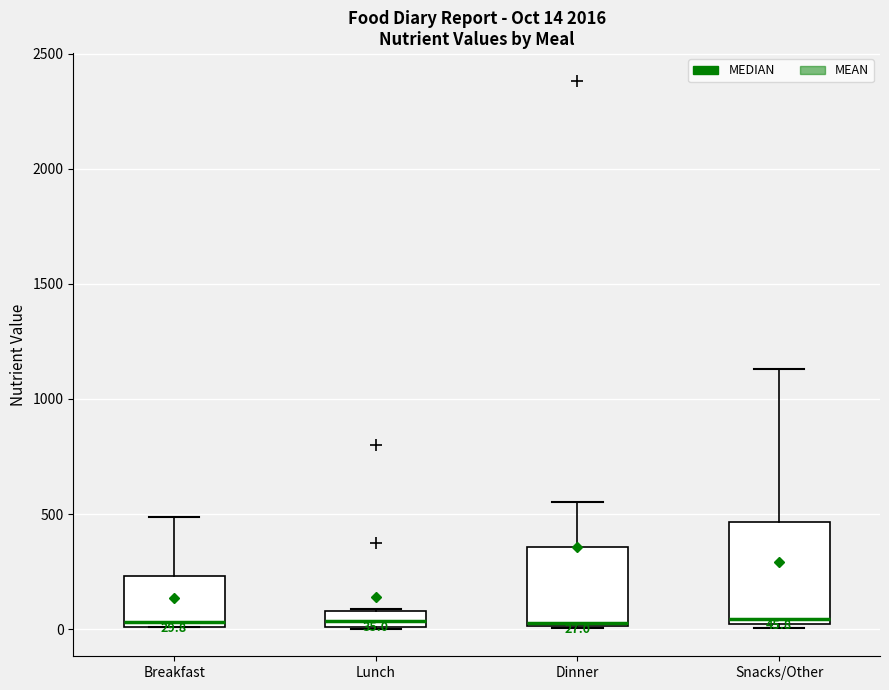

Comparing the boxes themselves (not the whiskers), which one is the tallest?

Snacks/Other